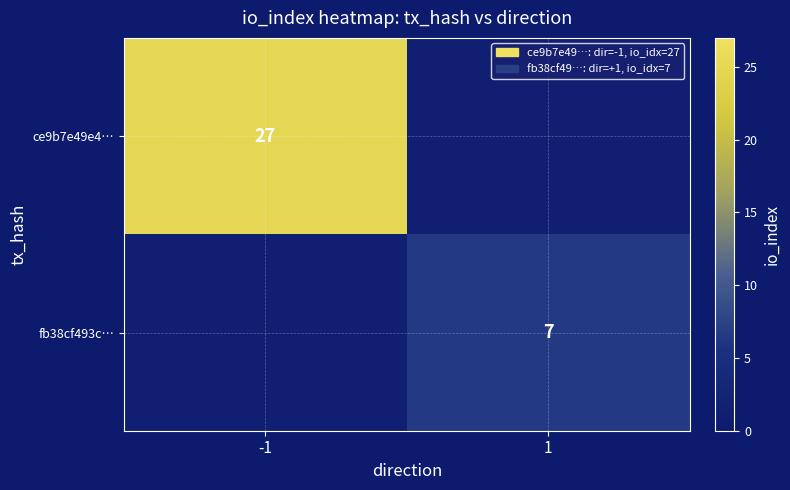

True or false: ce9b7e49e4… has a value of 0.7 at 1.

False